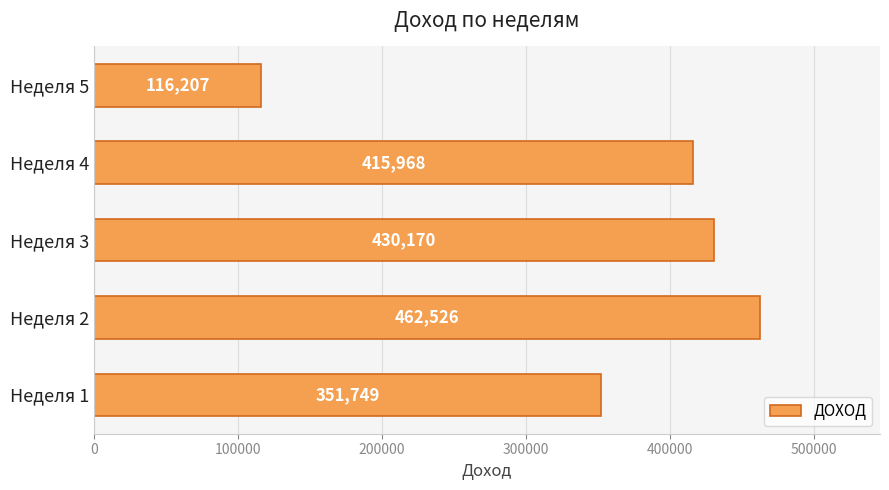

How many series are shown in this chart?

1